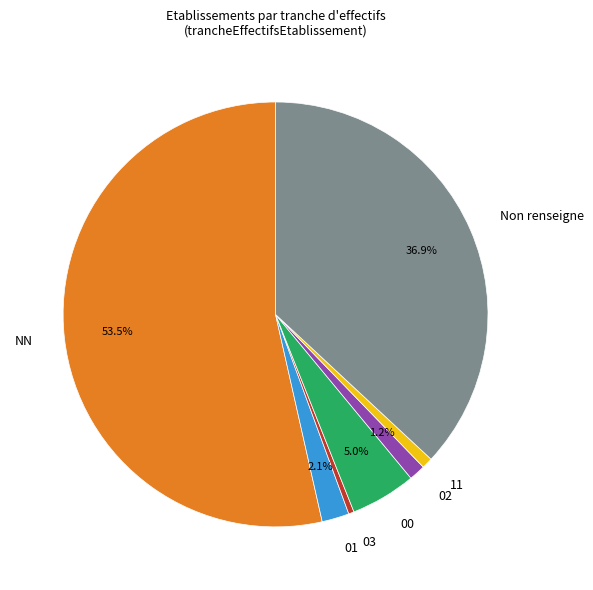

To the nearest percent, what is the average slice percentage?

14%